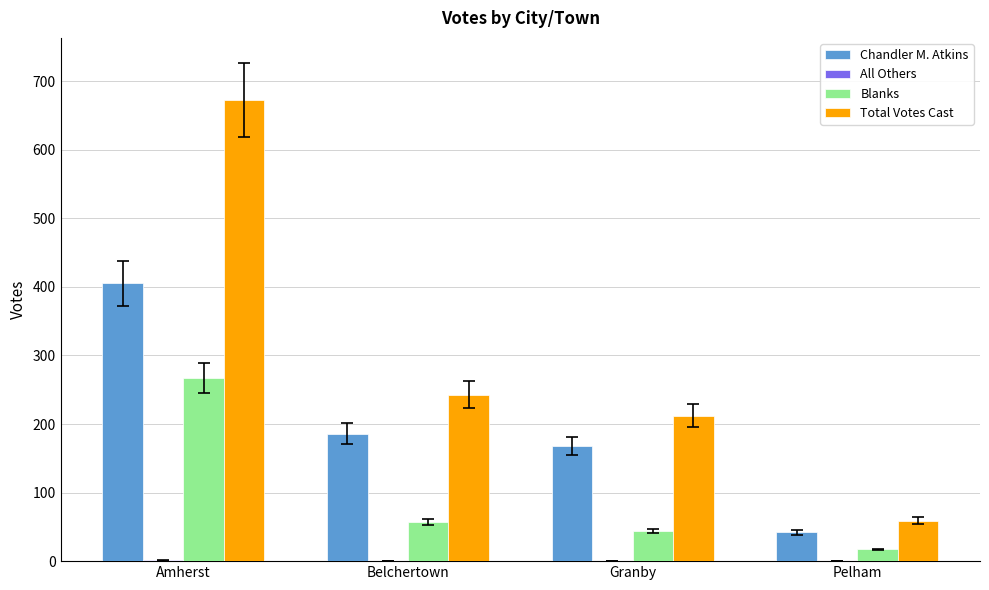

Where is Total Votes Cast nearest to the value 366?

Belchertown